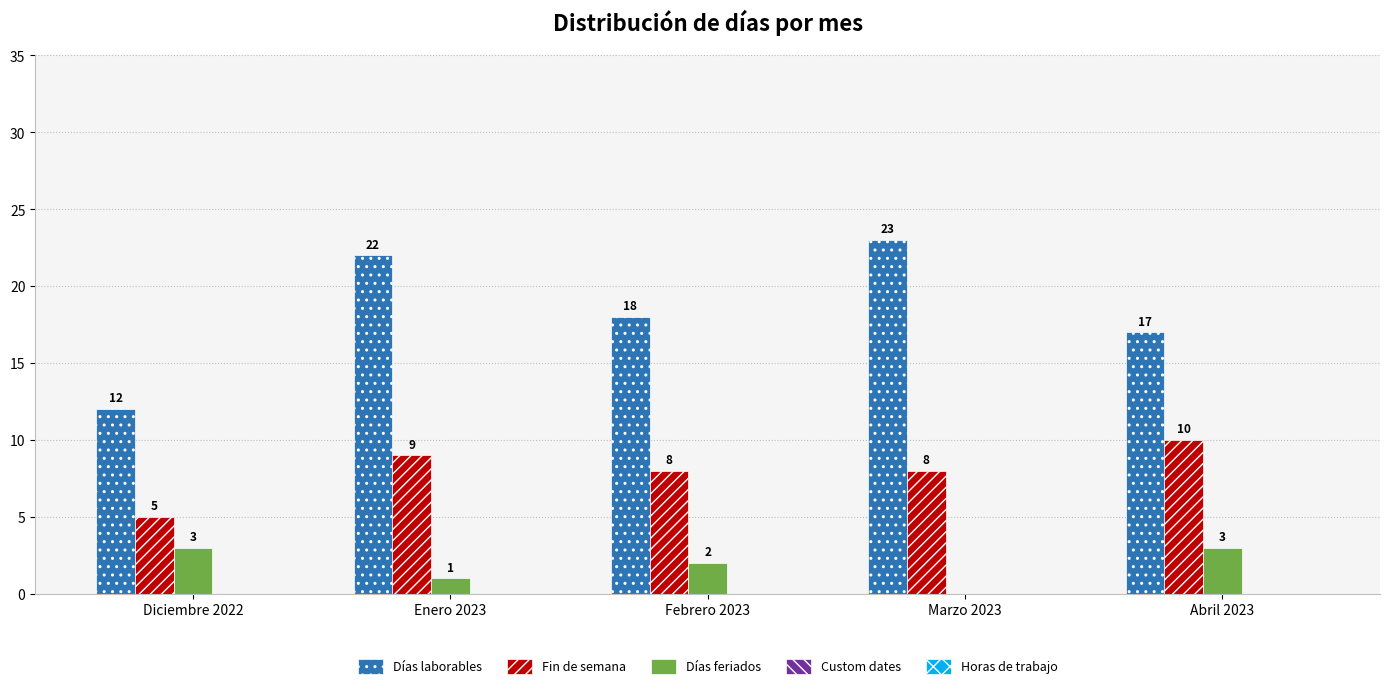

The value of Días feriados at Diciembre 2022 is 5. True or false?

False